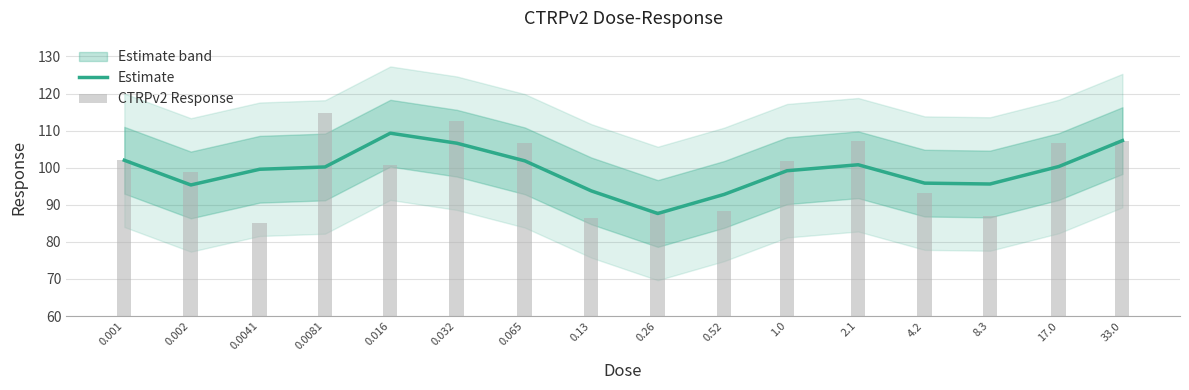

What is the highest value of the Estimate series?

109.3